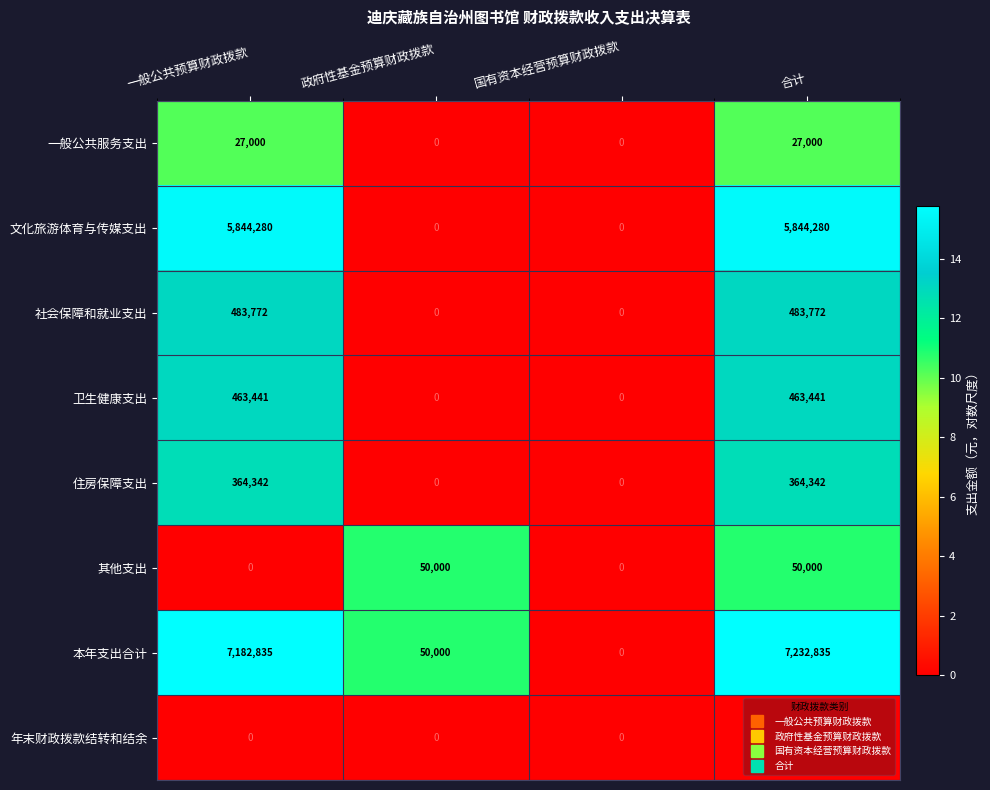

What value does the 本年支出合计 series have at 一般公共预算财政拨款?

7182835